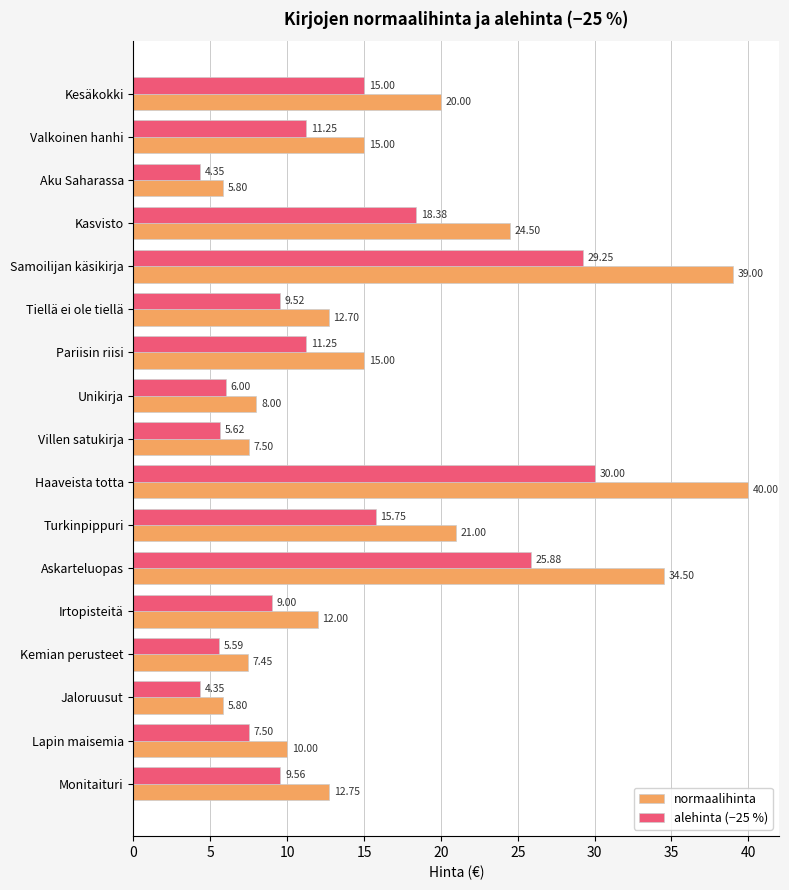

List the series in order of their overall mean, lowest first.

alehinta (−25 %), normaalihinta